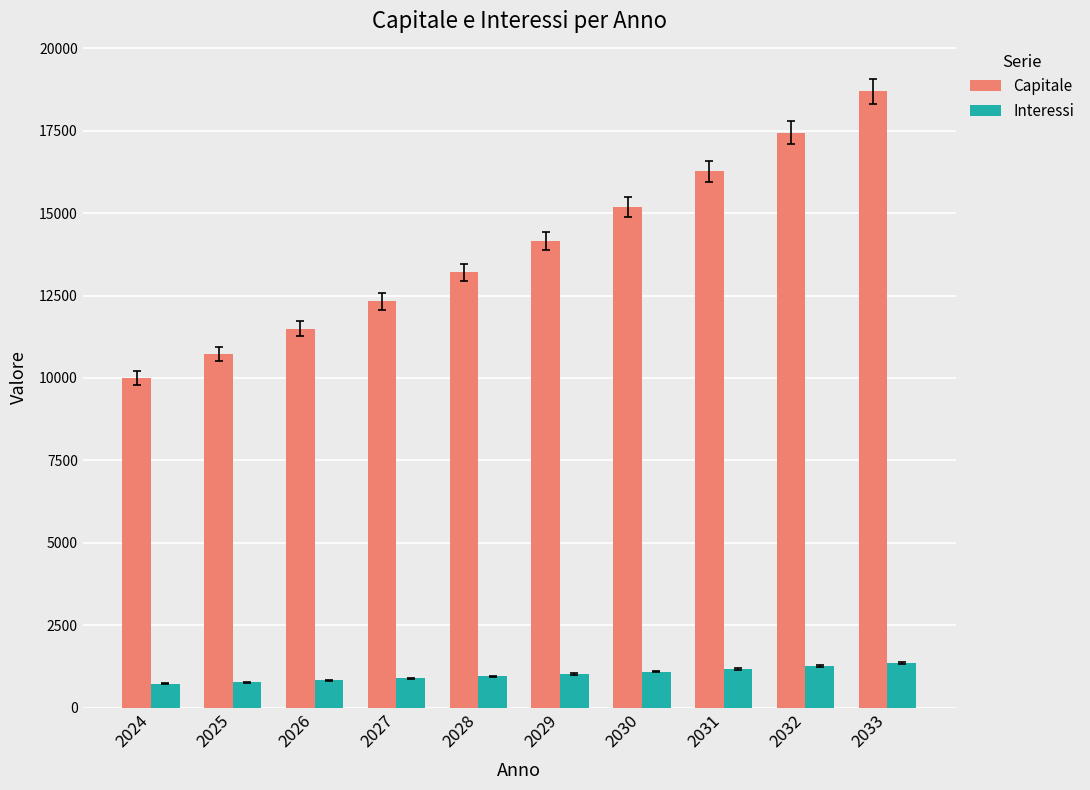

What is the highest value of the Capitale series?

18696.2